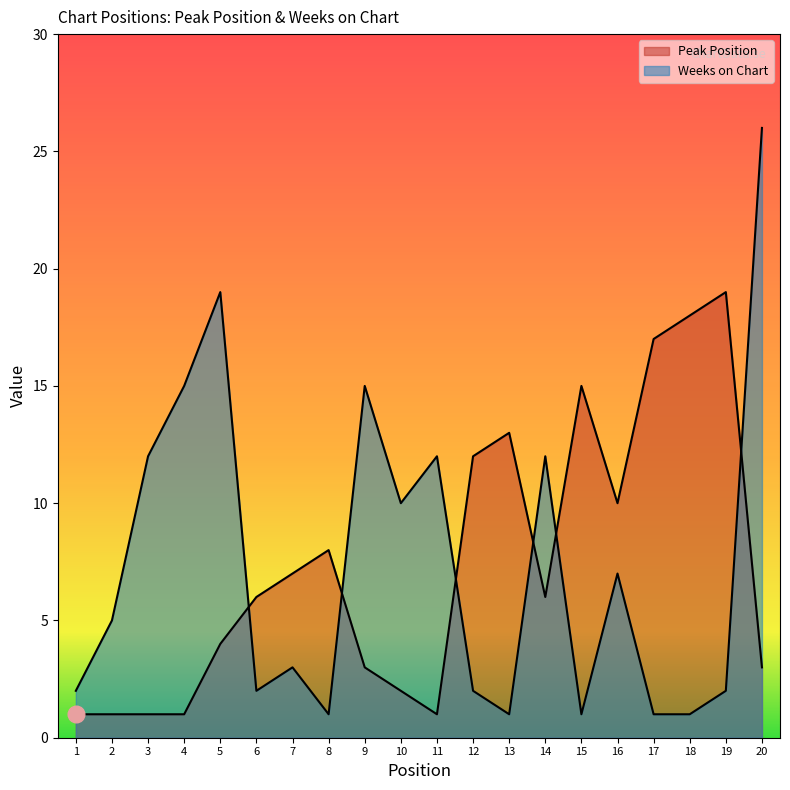

At which label does Peak Position reach its peak?

19